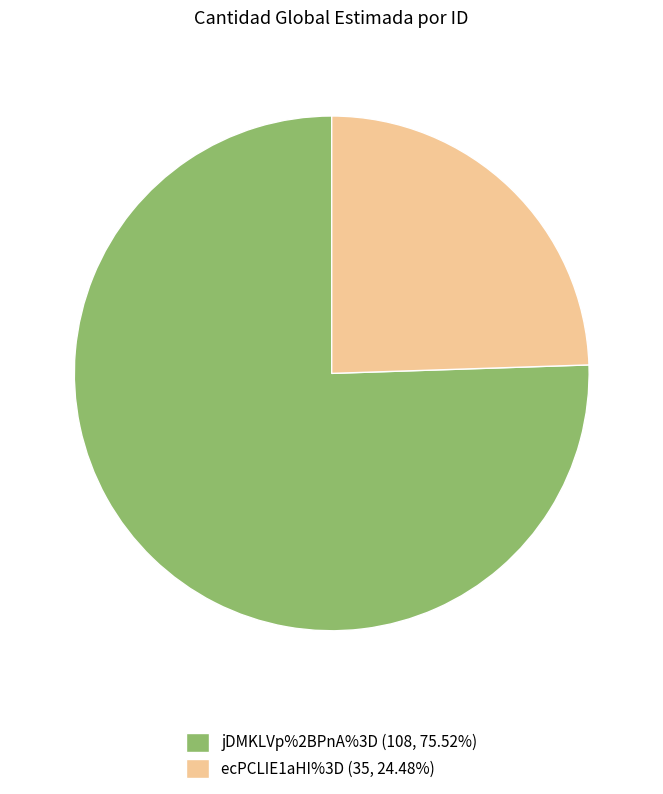

Rank the categories by value from highest to lowest.

jDMKLVp%2BPnA%3D, ecPCLIE1aHI%3D